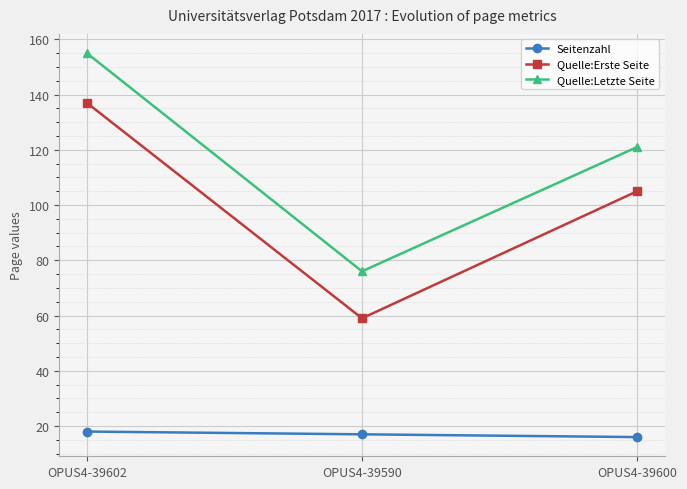

What is the difference between the maximum and minimum values in the Quelle:Erste Seite series?

78